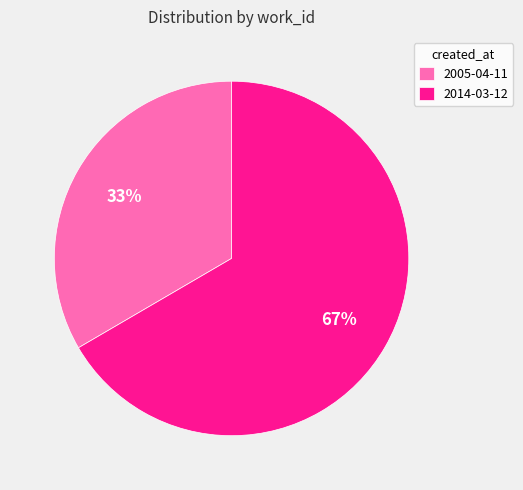

The 2014-03-12 slice represents 76% of the pie. True or false?

False